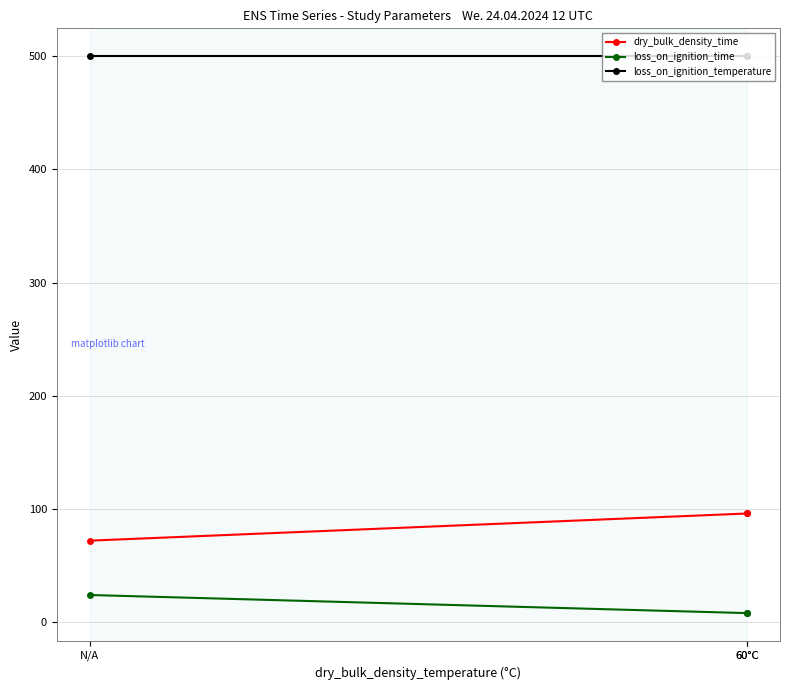

Reading left to right, transcribe all the data shown in this chart.

dry_bulk_density_time: 72	96	96
loss_on_ignition_time: 24	8	8
loss_on_ignition_temperature: 500	500	500